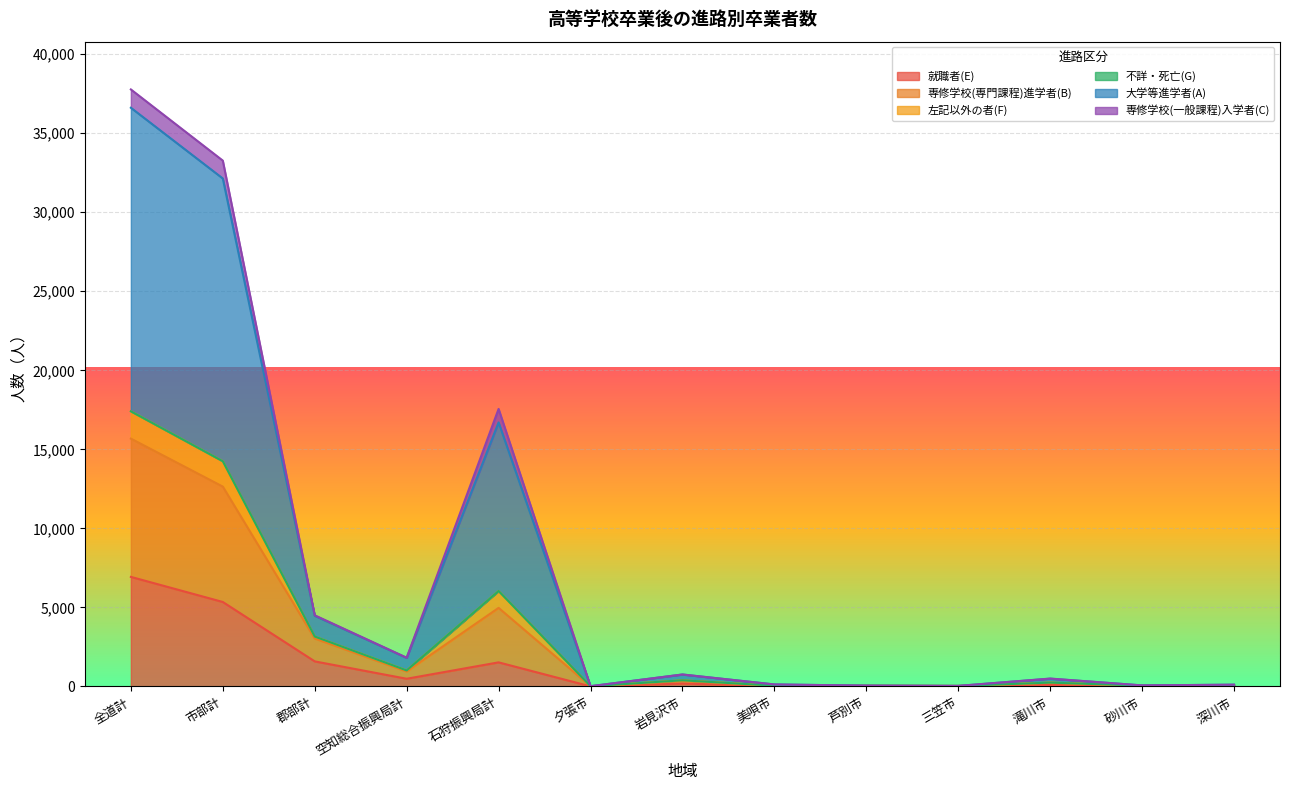

How many values in the 大学等進学者(A) series are below 492?

6